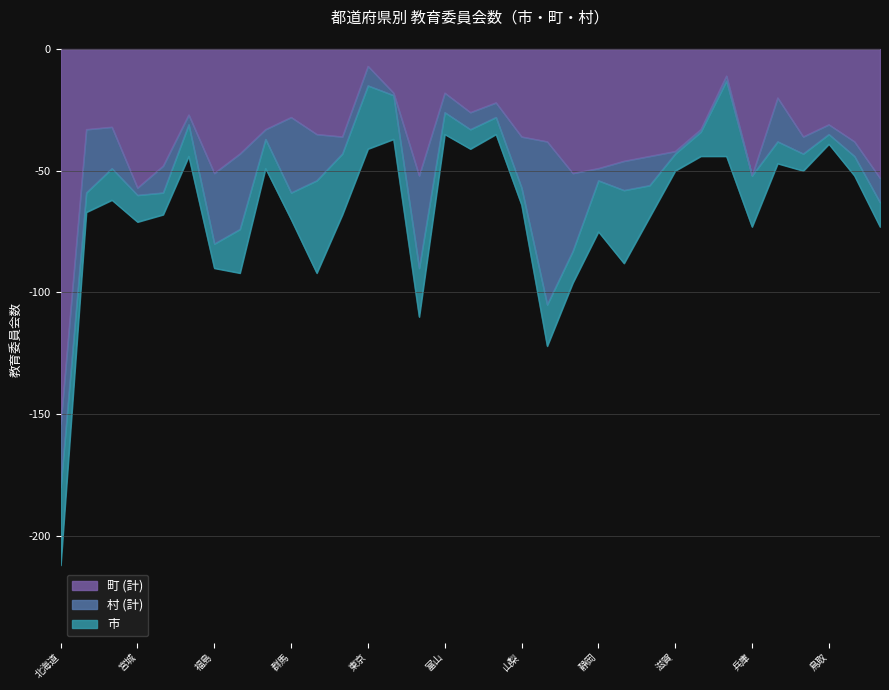

How many values in the 市 series exceed 12?

16